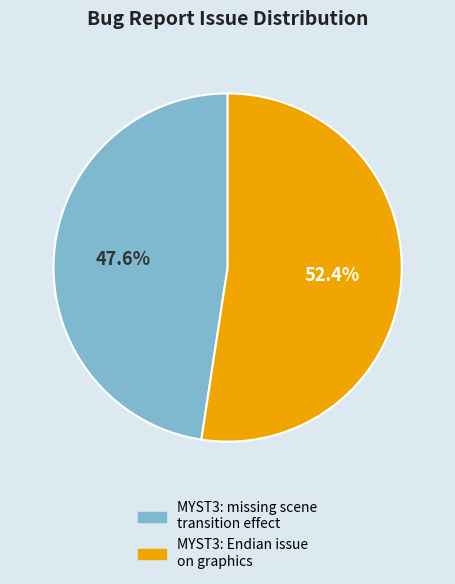

How many slices are in this pie chart?

2